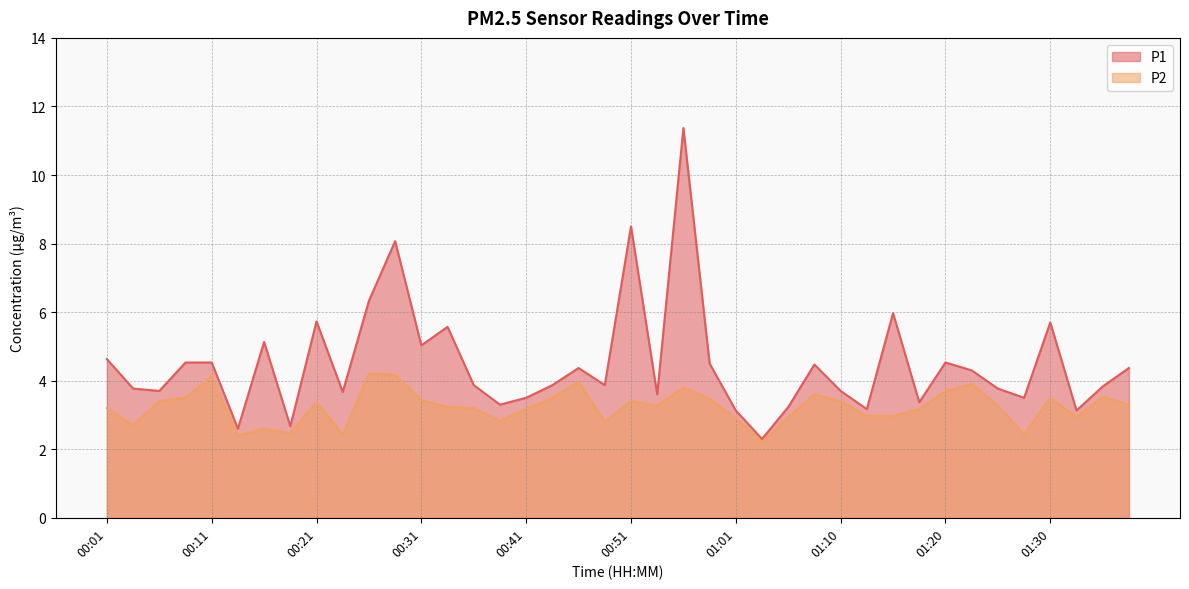

Rank the series by their average value, from highest to lowest.

P1, P2